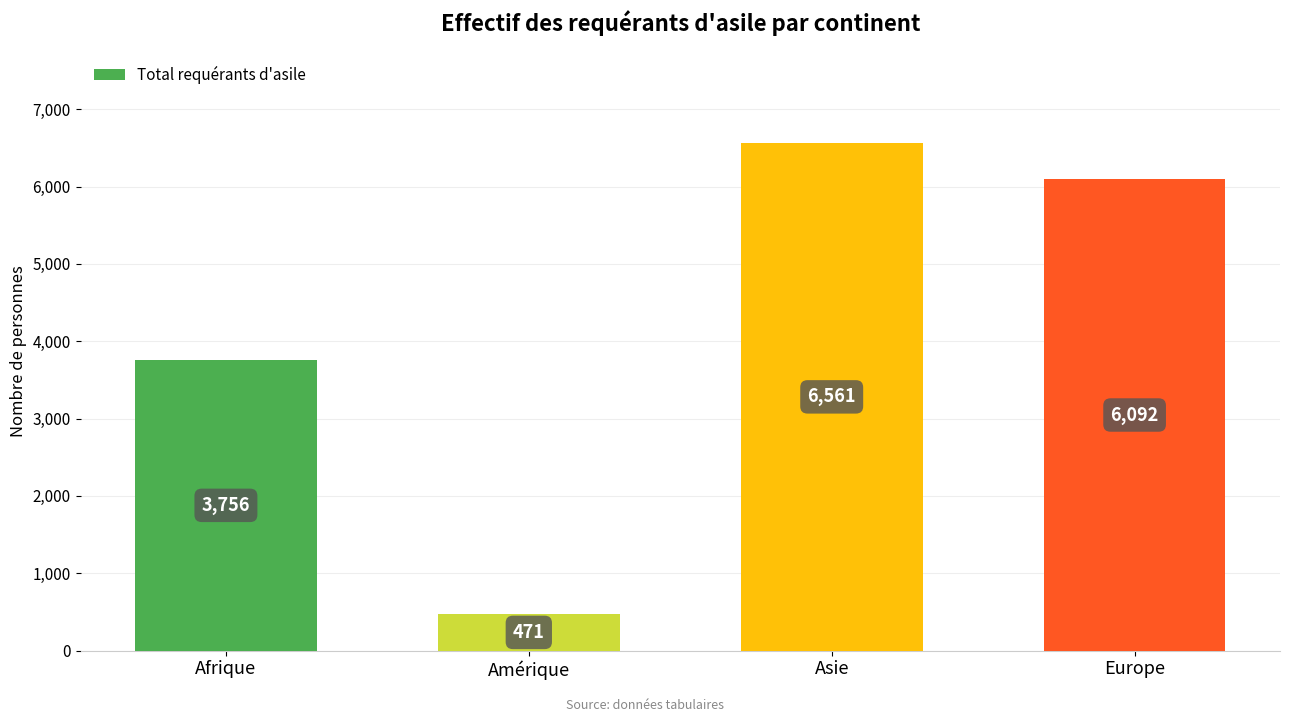

Which category has the lowest value across all series?

Amérique